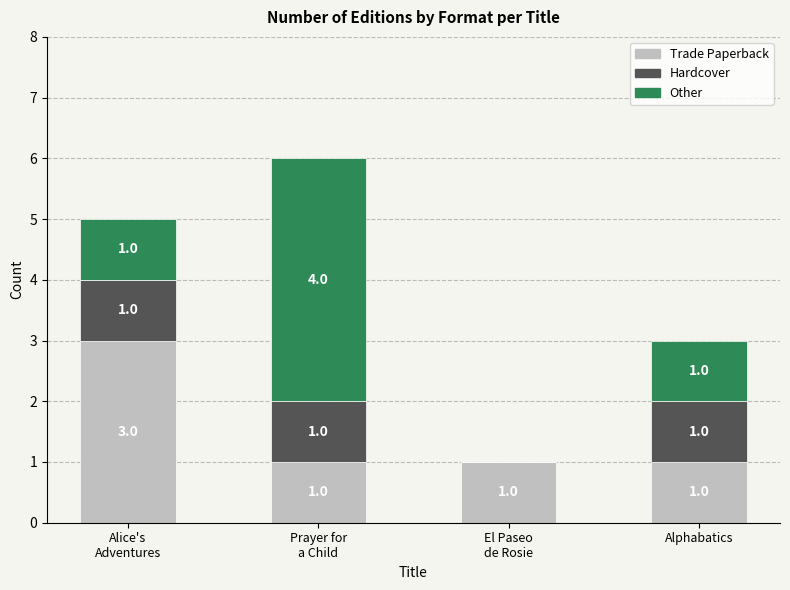

What are all the series names shown in the legend?

Trade Paperback, Hardcover, Other